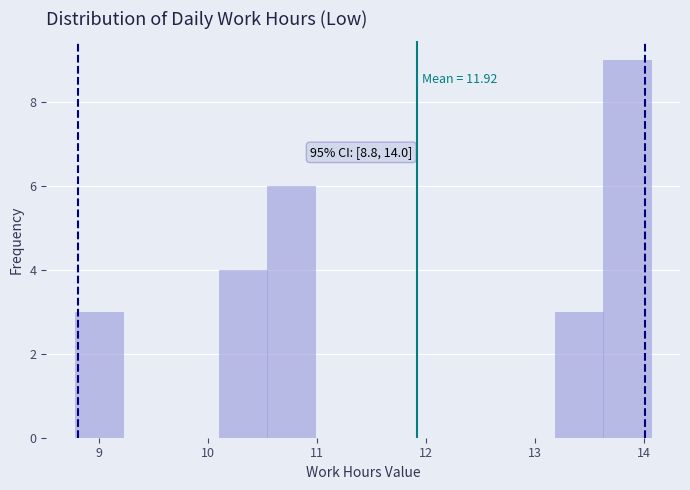

Which range on the x-axis has the tallest bar?

13.6 to 14.1